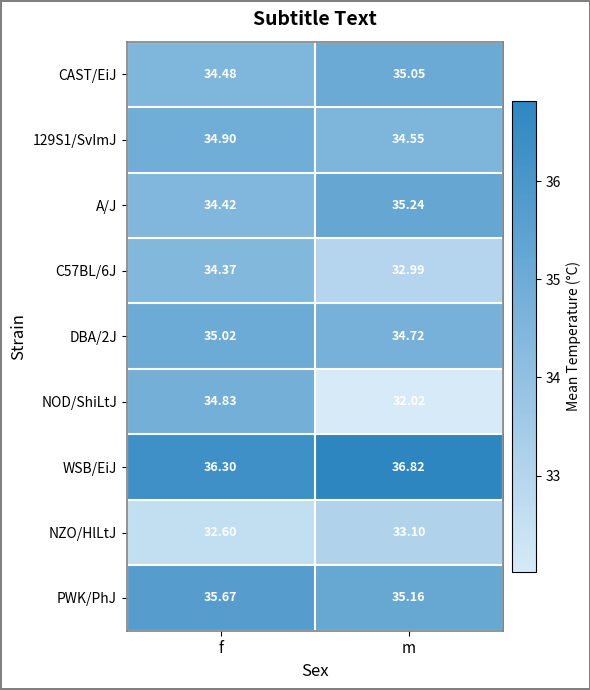

At which label is CAST/EiJ closest to 34?

f